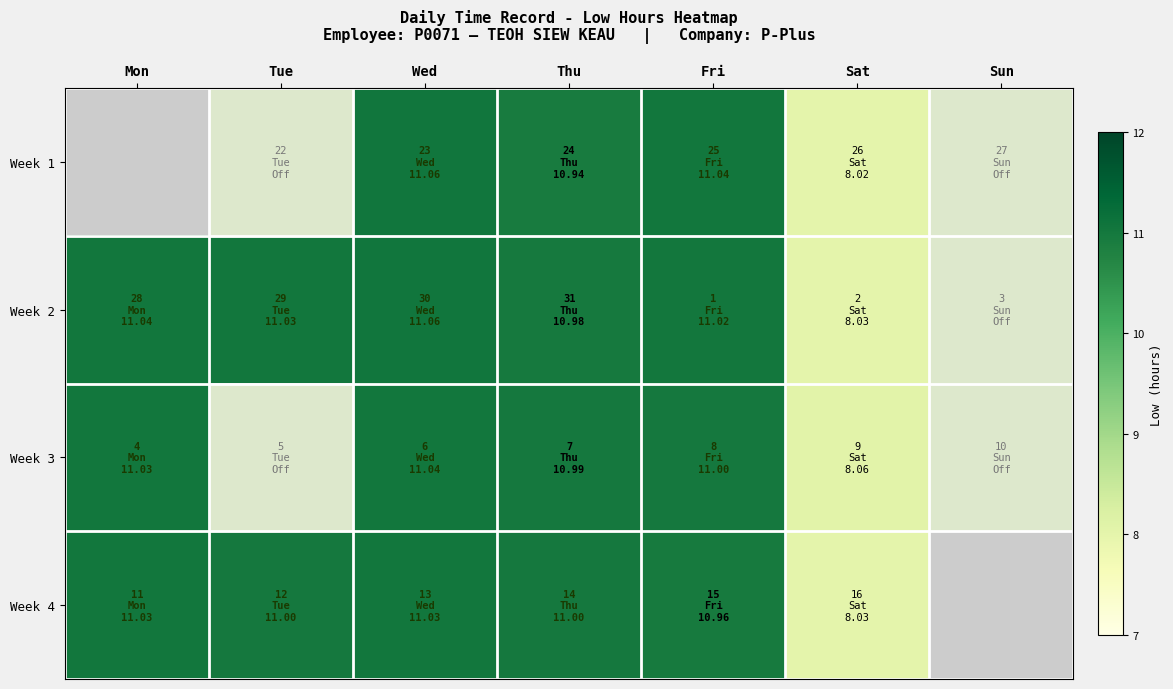

What is the greatest value displayed?

11.1